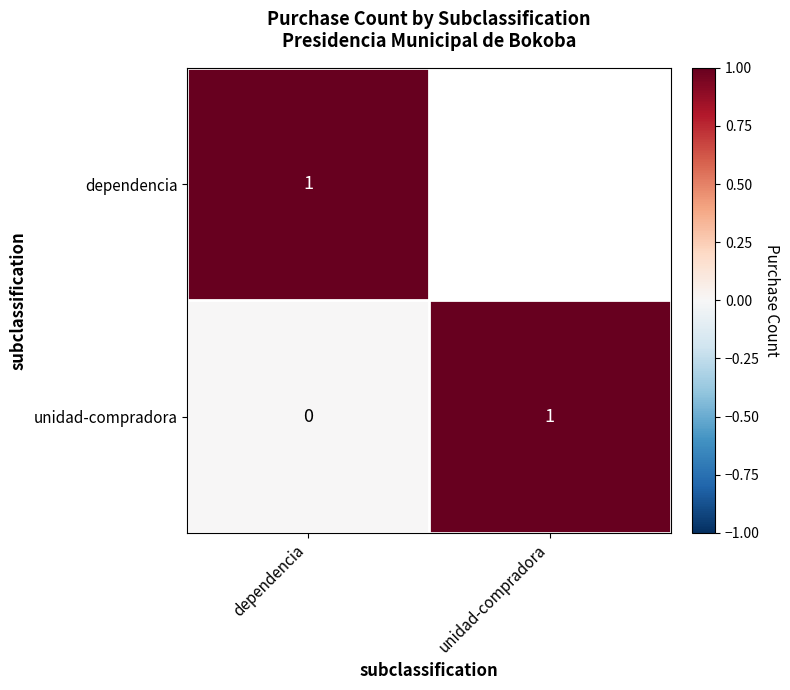

What is the spread (max minus min) of values at unidad-compradora?

1